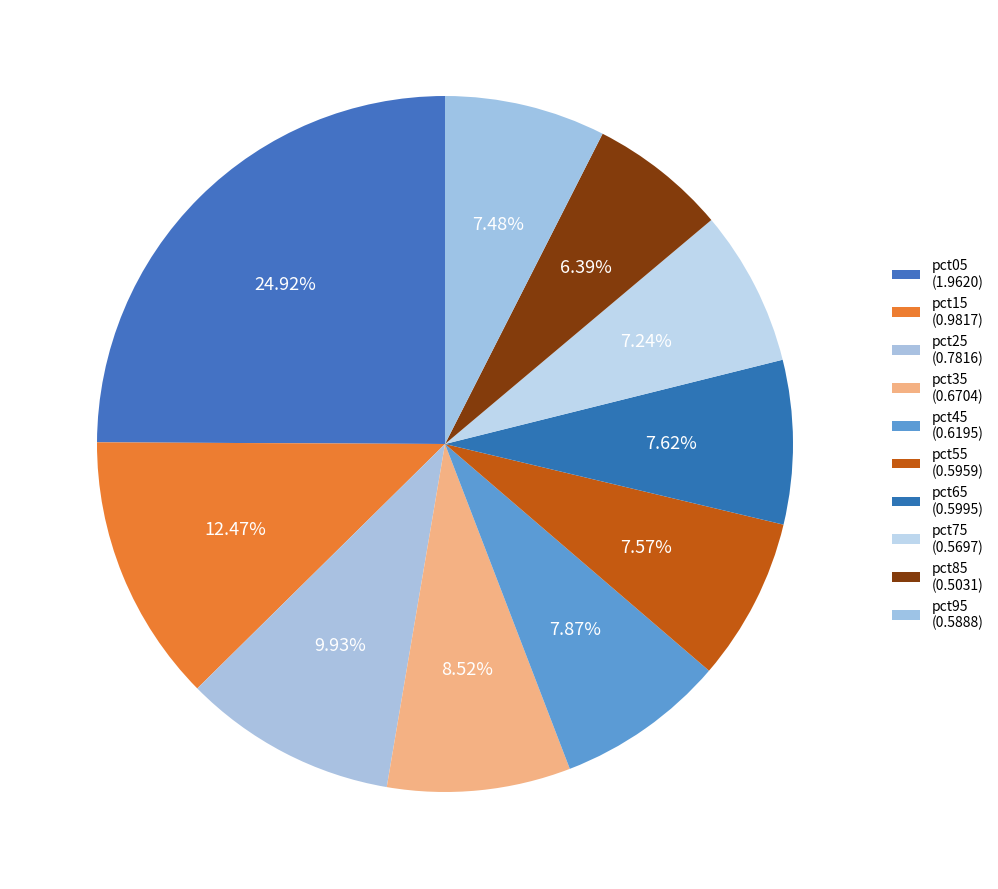

How many slices are in this pie chart?

10